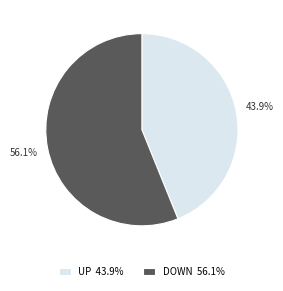

What is the majority slice?

DOWN 56.1%